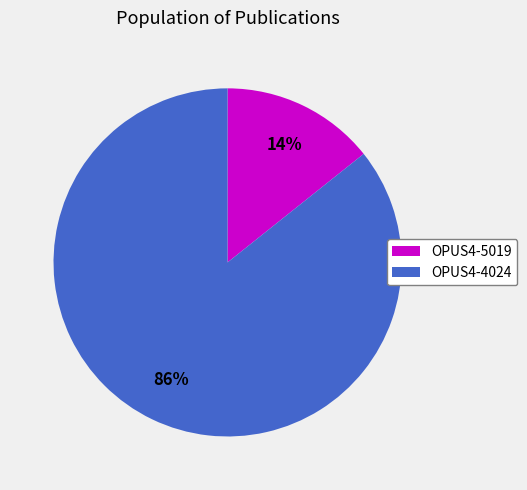

The OPUS4-4024 slice represents 98% of the pie. True or false?

False